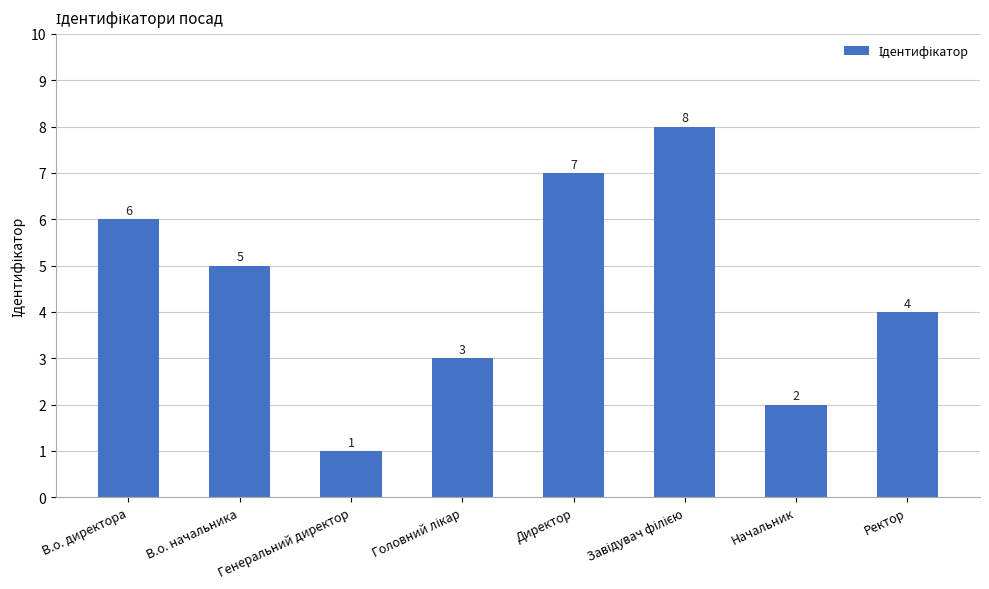

What is the change in value from В.о. начальника to Ректор?

-1